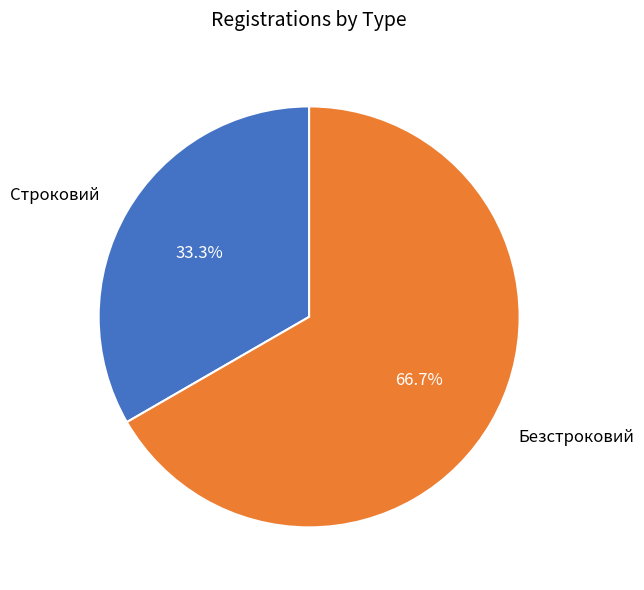

To the nearest percent, what percentage of the pie is Строковий?

33%